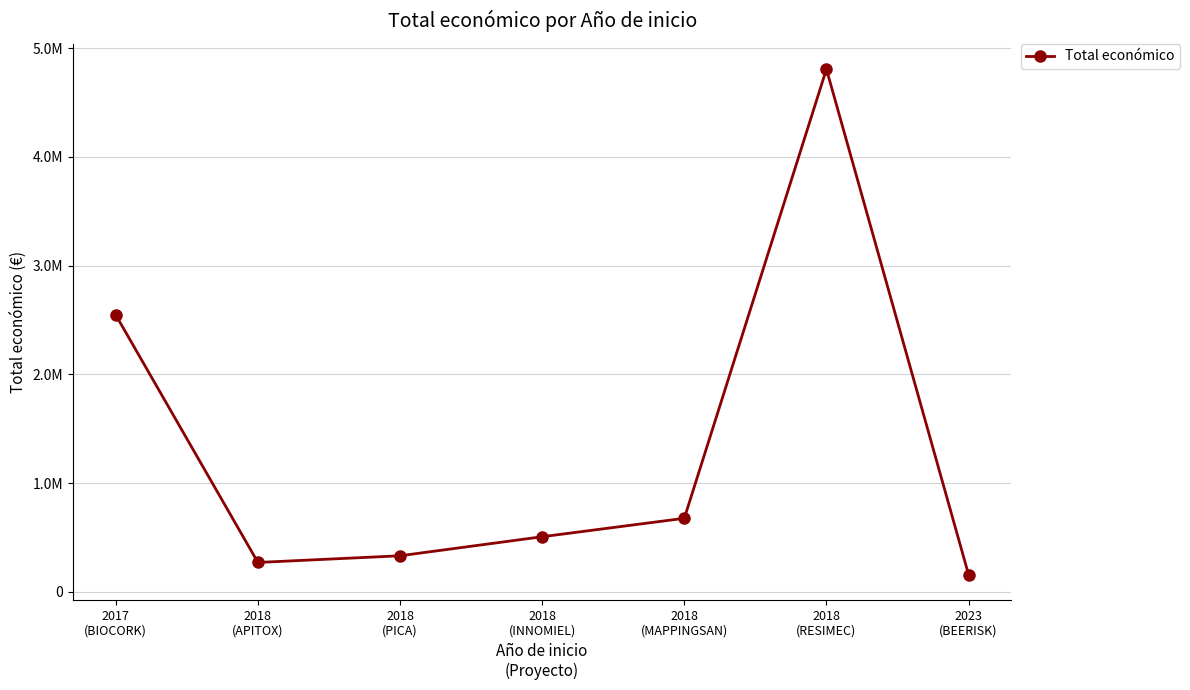

List the labels in order of value, smallest first.

2023
(BEERISK), 2018
(APITOX), 2018
(PICA), 2018
(INNOMIEL), 2018
(MAPPINGSAN), 2017
(BIOCORK), 2018
(RESIMEC)